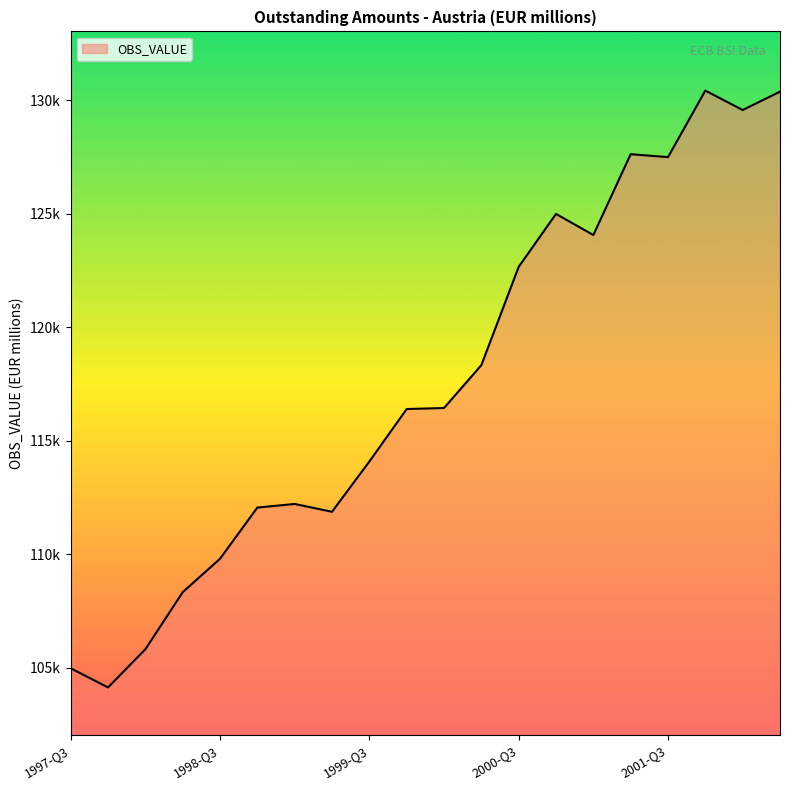

What is the difference between the maximum and second lowest values?

25454.0